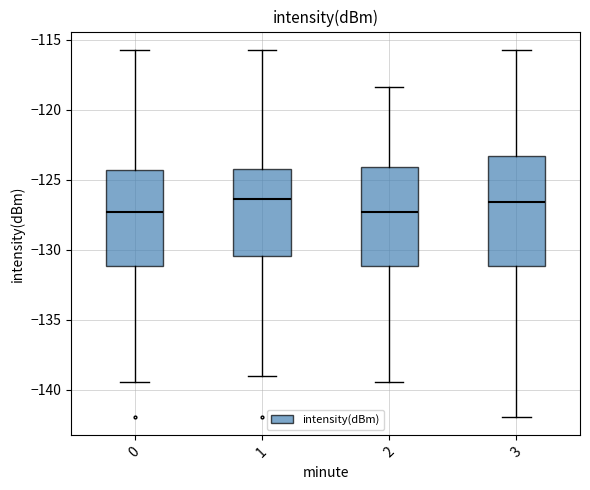

Where is the lower edge of the box at x = 2 on the y-axis? The values are not printed on the chart, so give them approximately, as read against the axis.

-131.0